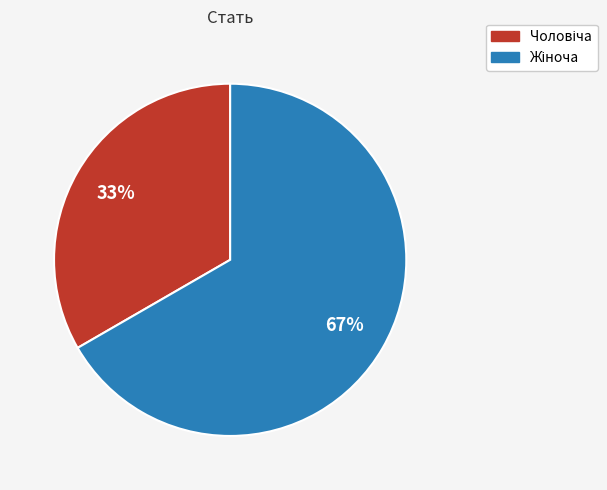

Does any single category account for the majority?

Yes